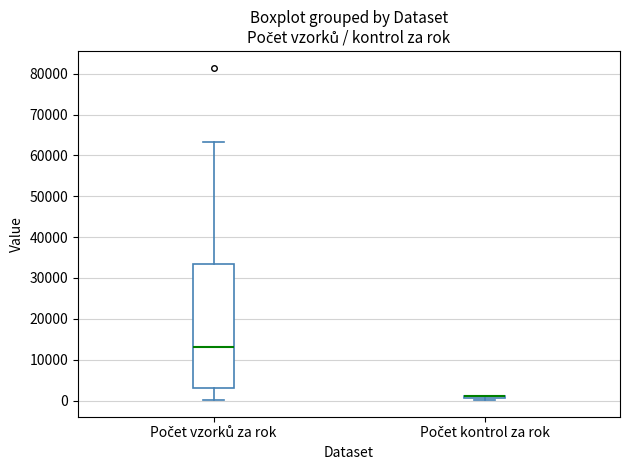

Where does the lower whisker of the box for Počet vzorků za rok end on the y-axis? The values are not printed on the chart, so give them approximately, as read against the axis.

0